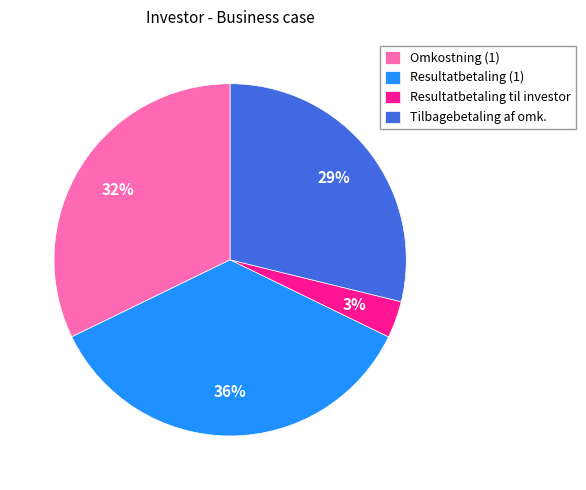

Do Resultatbetaling til investor and Resultatbetaling (1) together represent more than half of the pie?

No